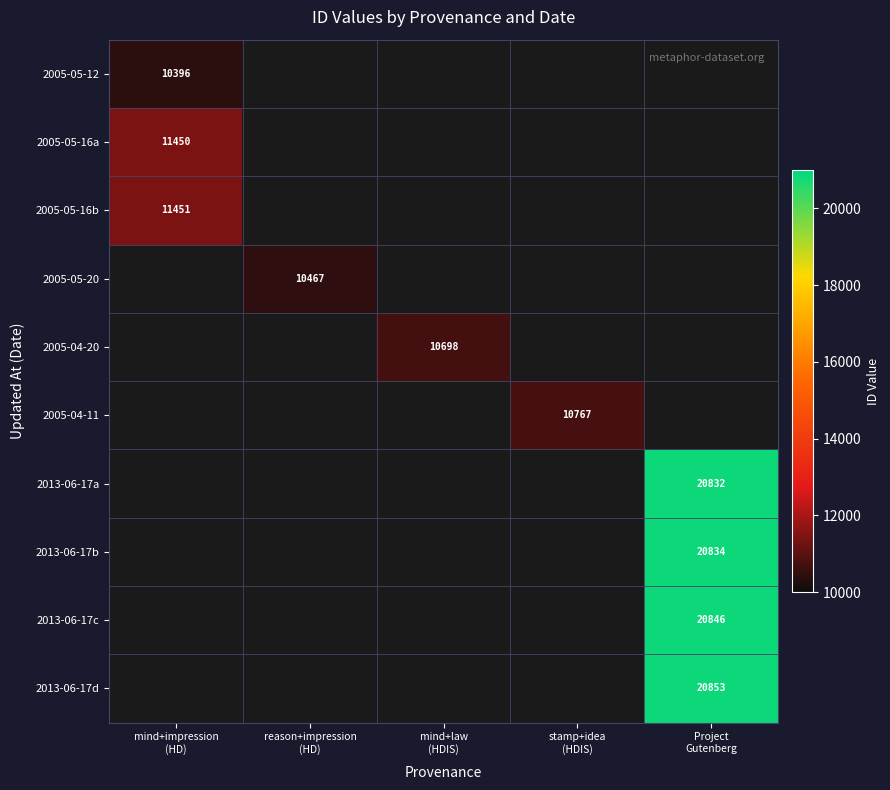

What is the greatest value displayed?

20853.0